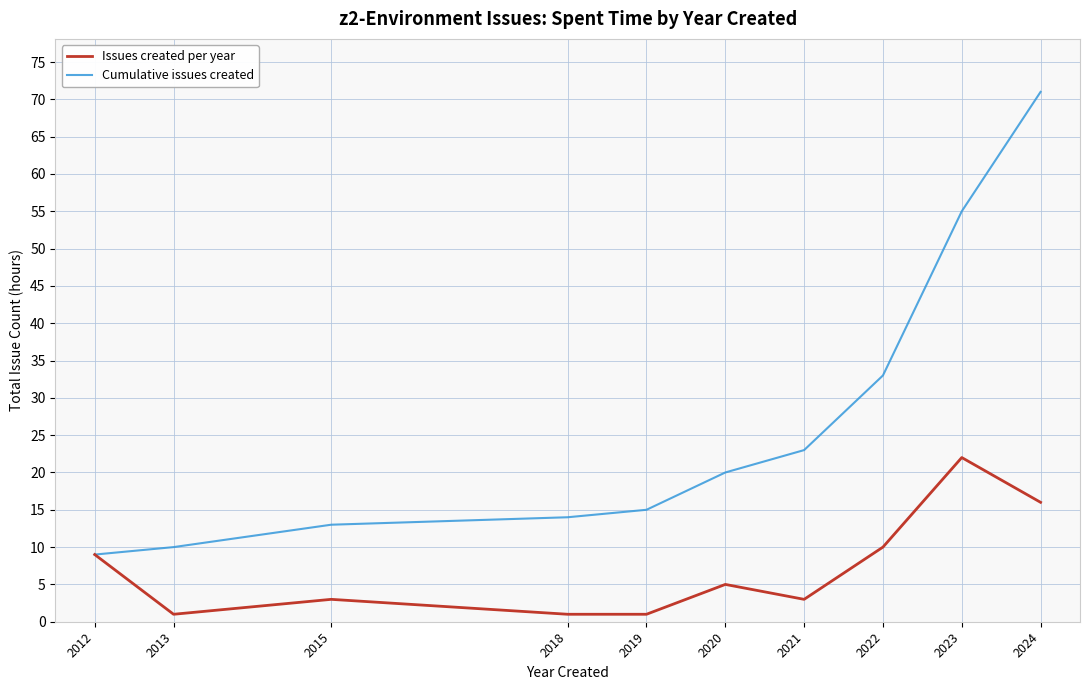

List the labels in order of Cumulative issues created value, smallest first.

2012, 2013, 2015, 2018, 2019, 2020, 2021, 2022, 2023, 2024